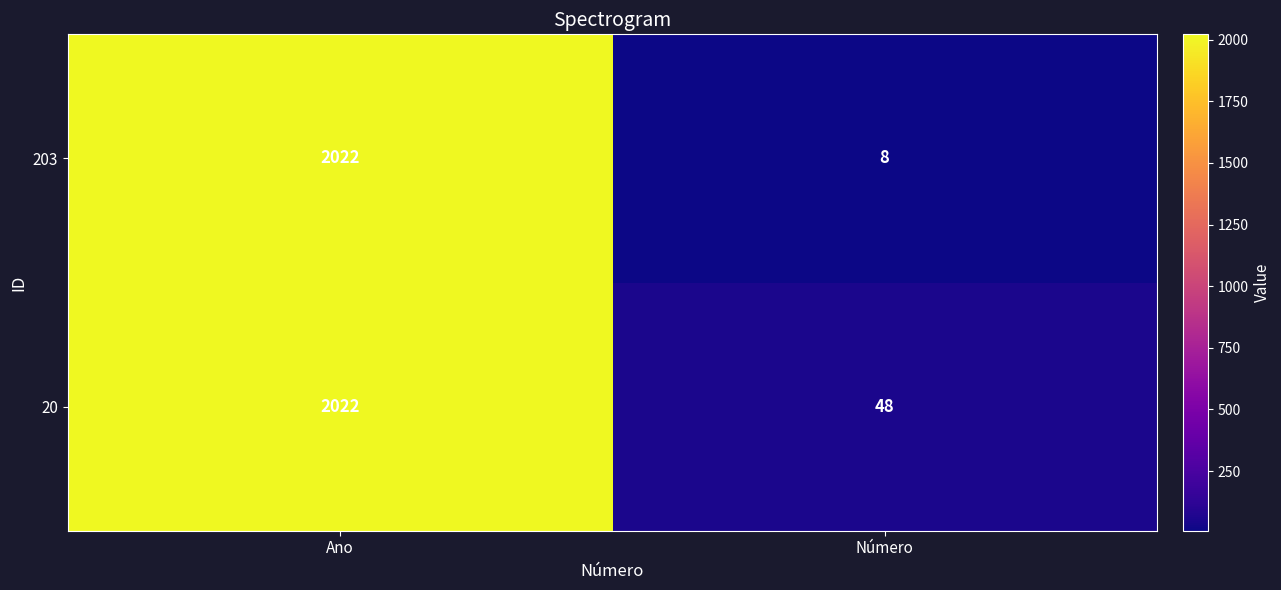

List the series in order of their overall mean, highest first.

20, 203